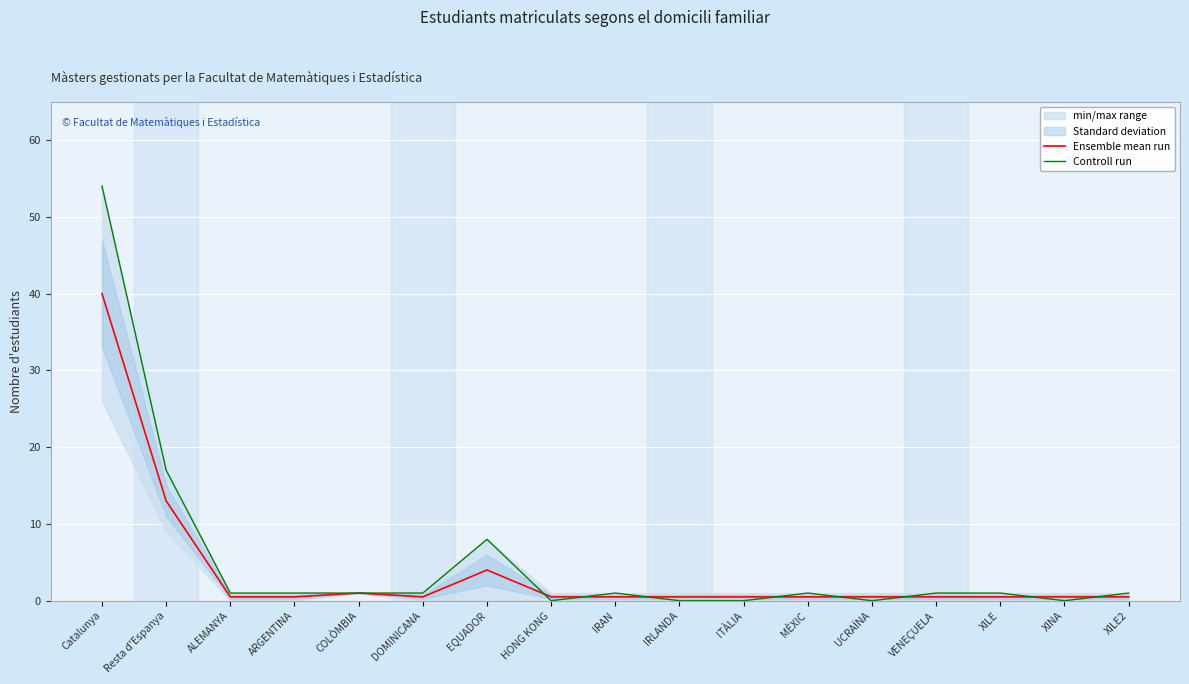

Is it true that Ensemble mean run equals 59.1 at Catalunya?

False